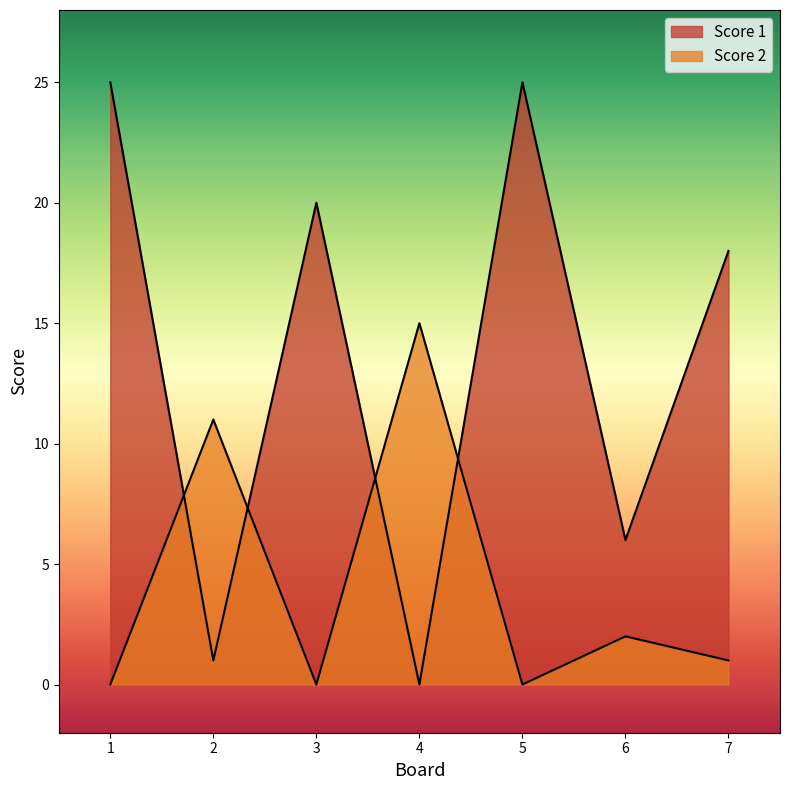

How many series are shown in this chart?

2